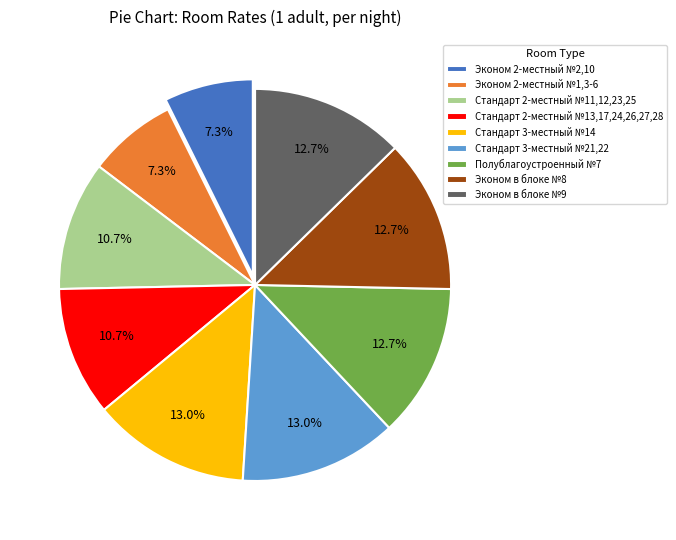

Approximately how many times larger is the value at Эконом в блоке №8 compared to Эконом 2-местный №2,10?

1.7